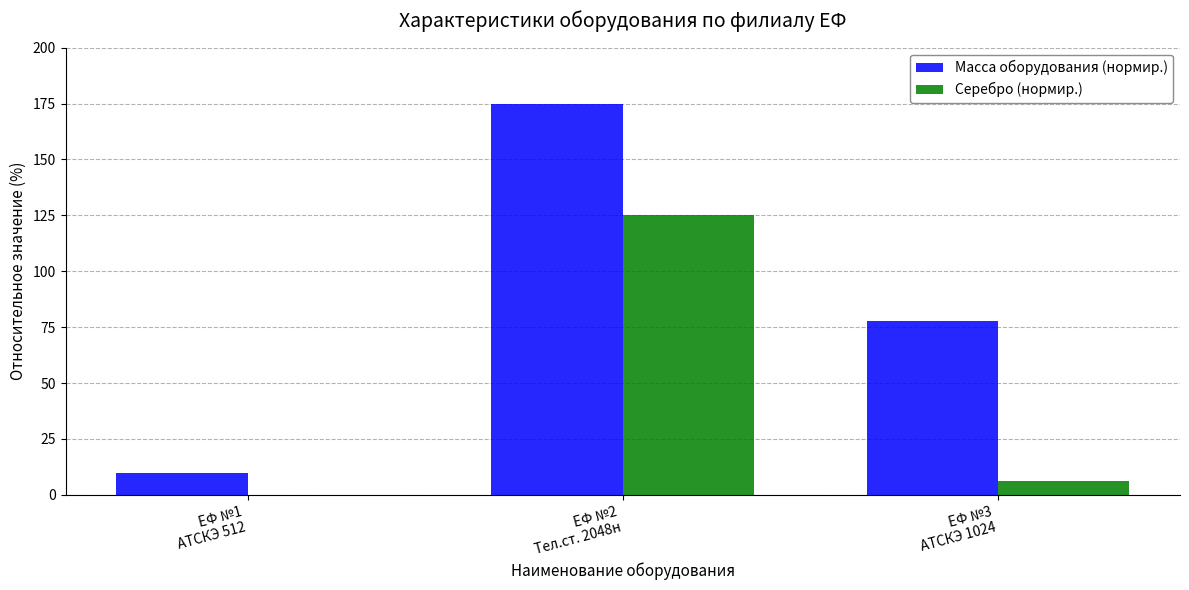

What is the sum of all Масса оборудования (нормир.) values?

262.5